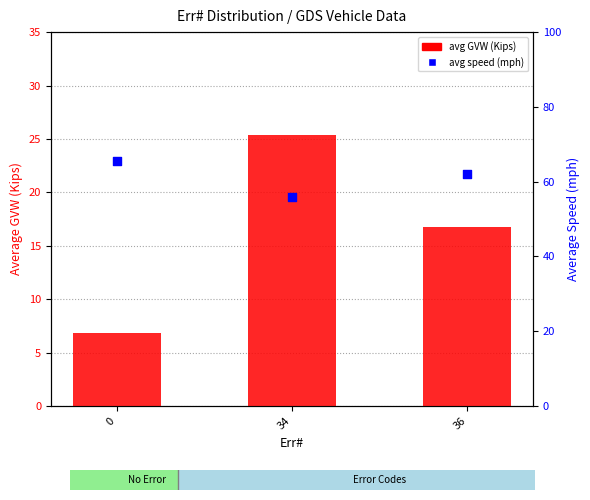

Is the value of avg GVW (Kips) at 36 greater than the value of avg speed (mph) at 36?

No